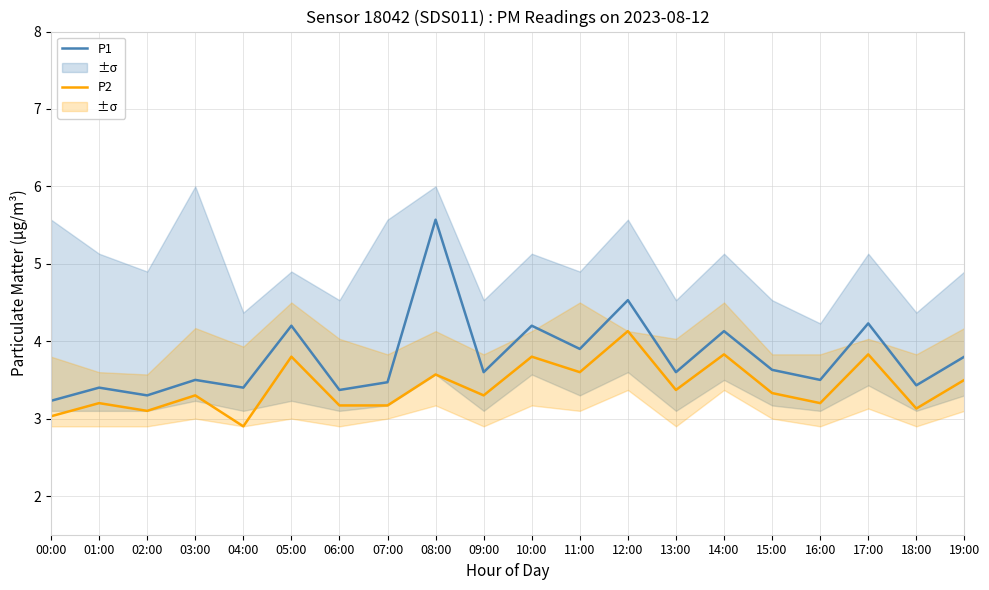

What is the minimum value shown in the chart?

2.9